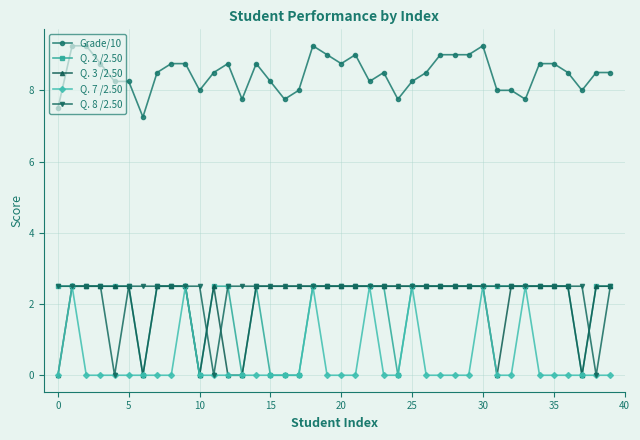

Which series has the largest total across all categories?

Grade/10